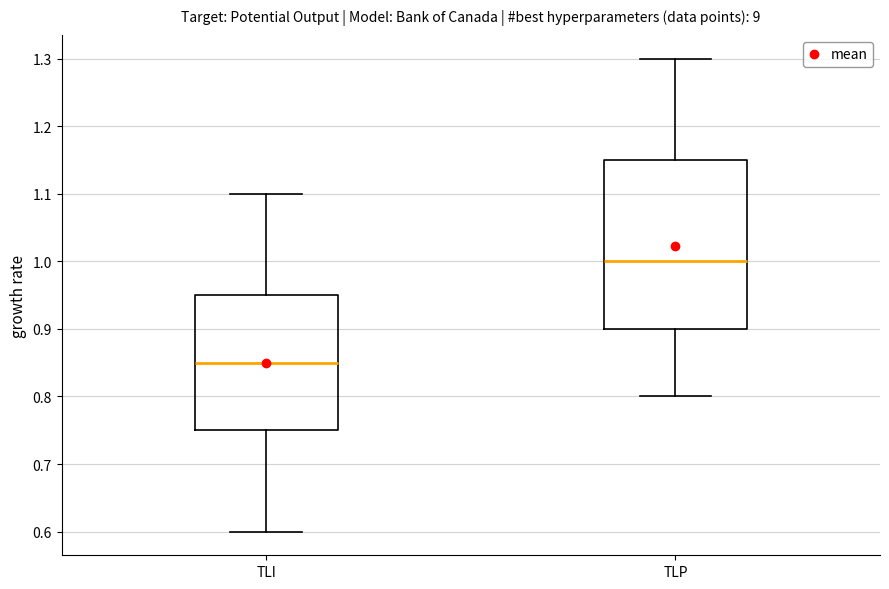

Which box has the lowest median line?

TLI